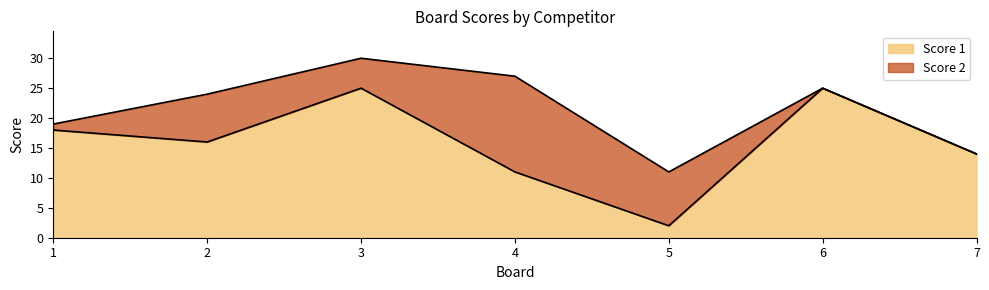

What is the approximate value at 1, to the nearest 5?

20